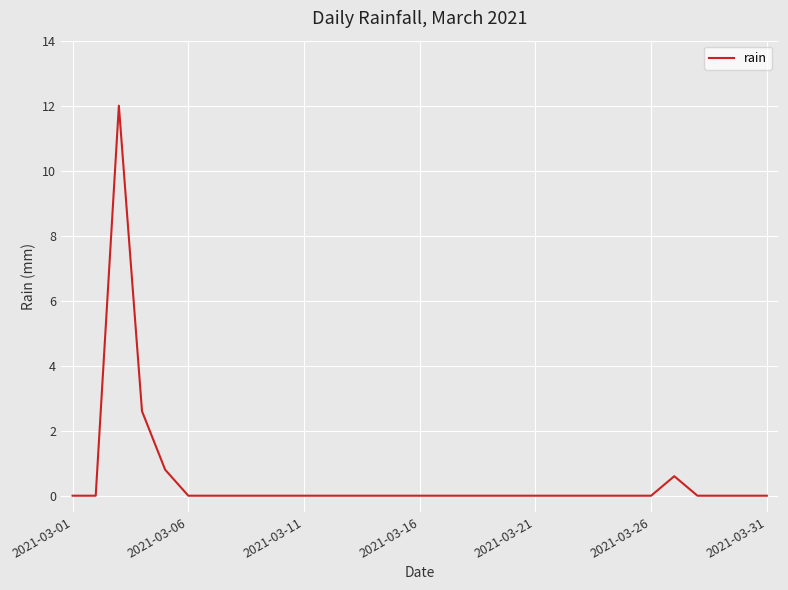

What is the difference between the maximum and minimum values?

12.0